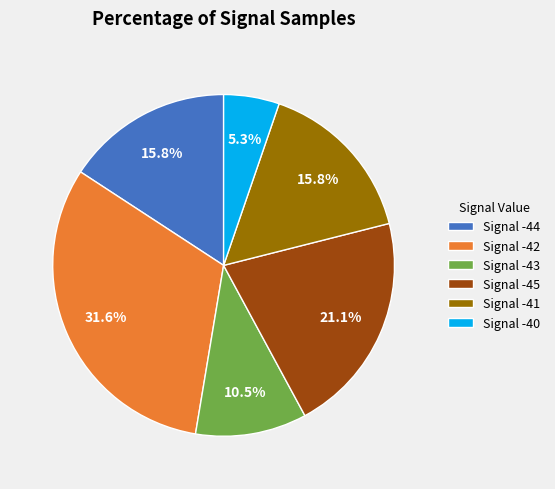

Which slice is the smallest?

Signal -40